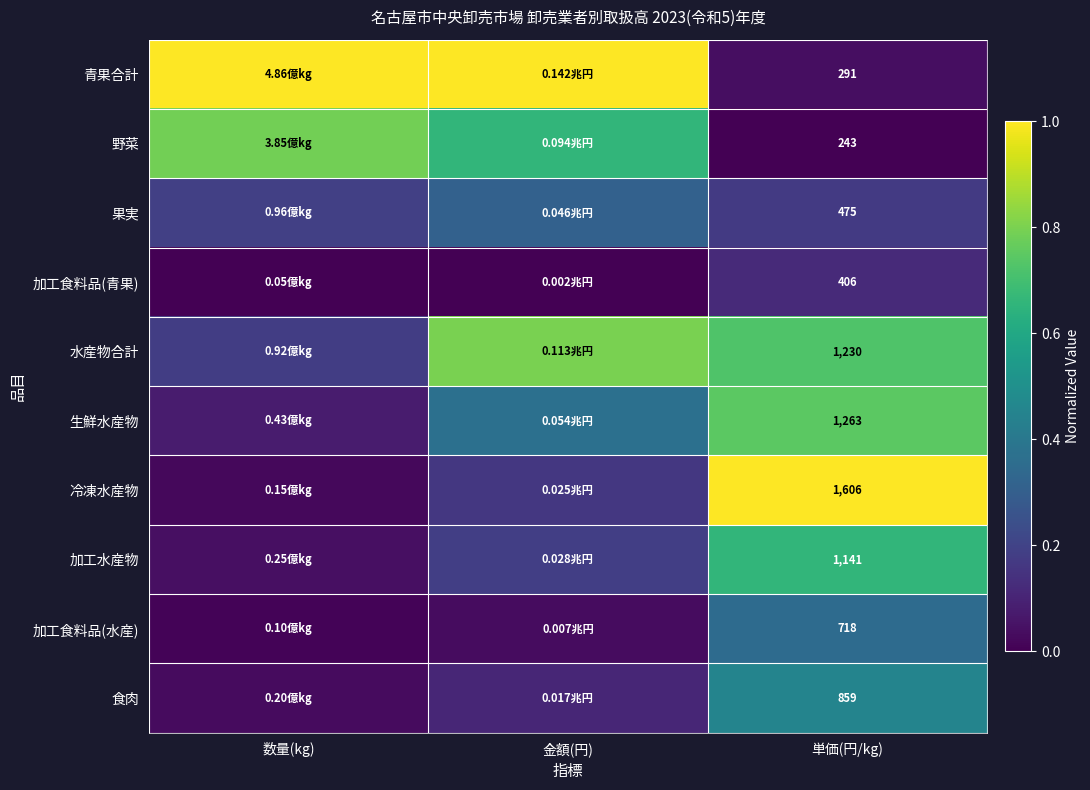

The 加工食料品(水産) series shows 0.0 at 数量(kg). True or false?

False